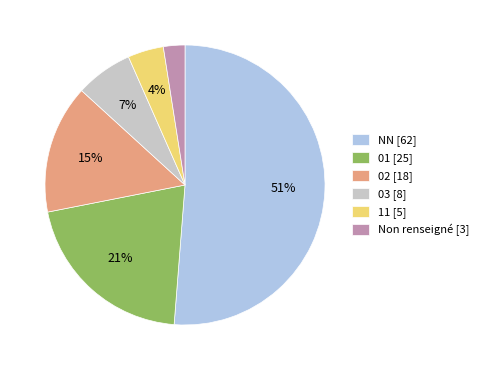

Which category accounts for the majority?

NN [62]